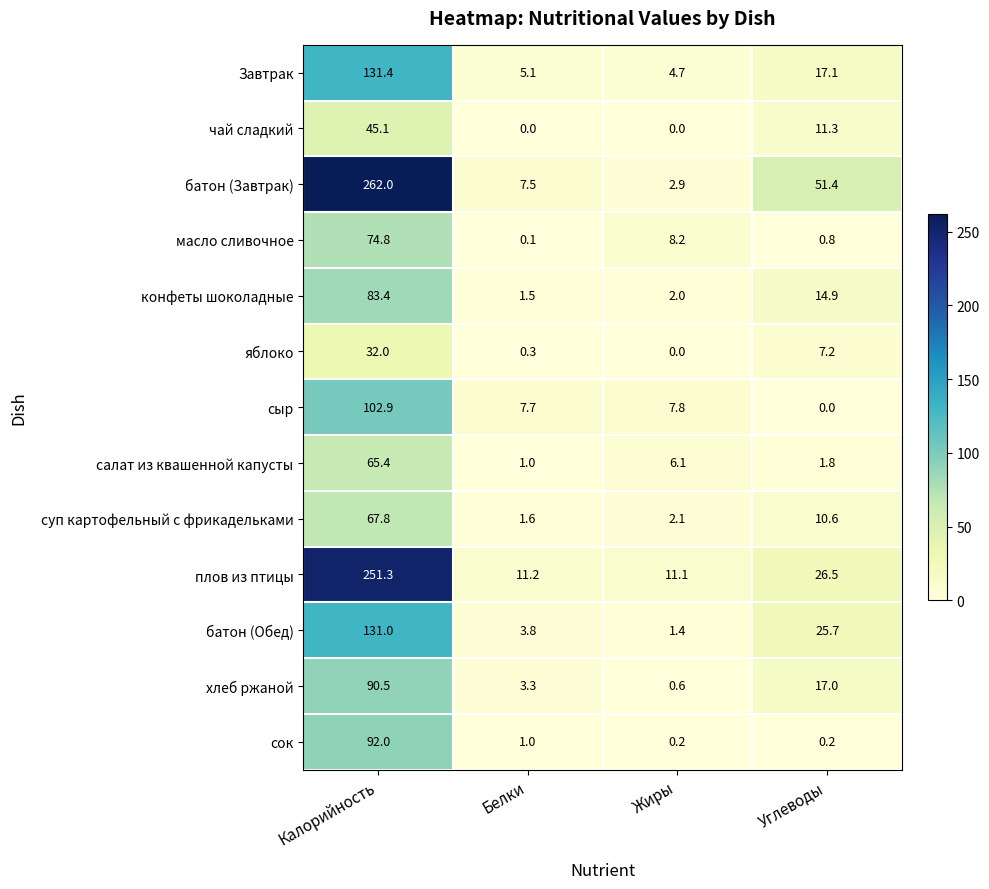

Rank the categories by сыр value from highest to lowest.

Калорийность, Жиры, Белки, Углеводы